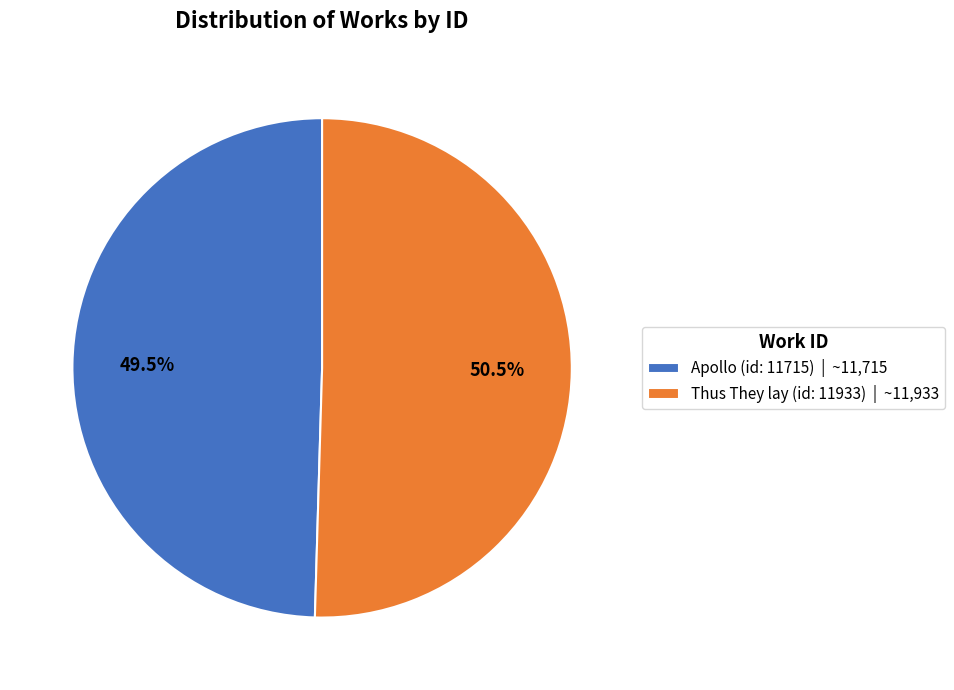

Count the number of slices in the pie.

2